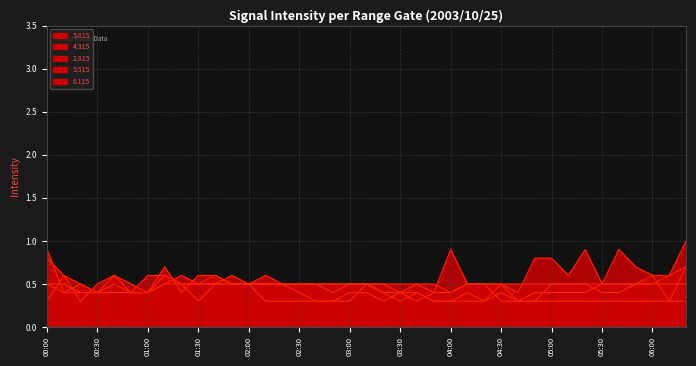

How many lines are shown in the chart?

5